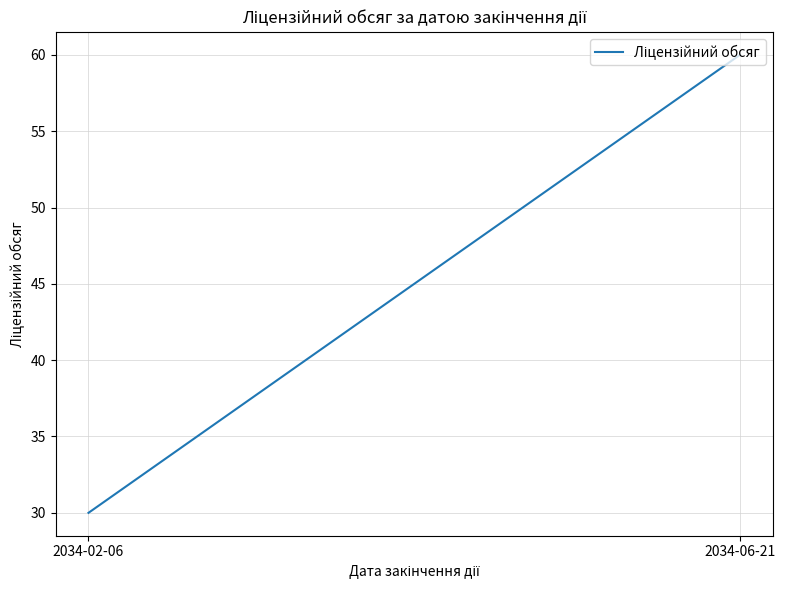

What position from the left is 2034-02-06?

1